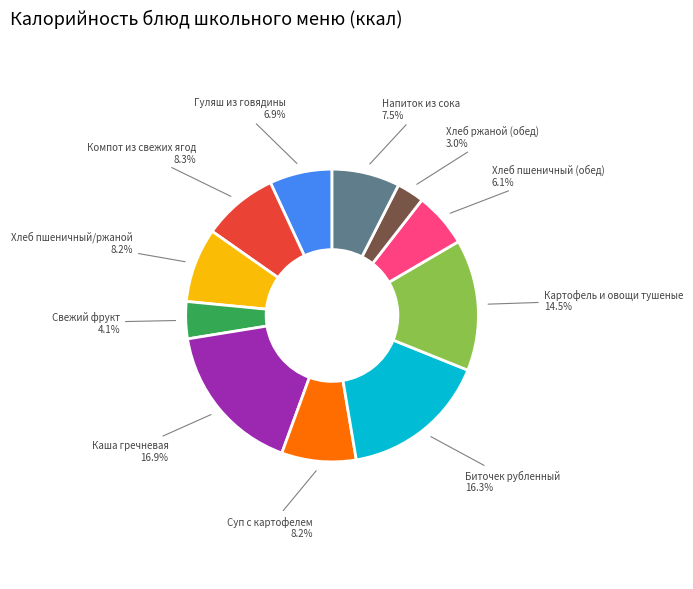

Is there any slice that represents more than half of the pie?

No